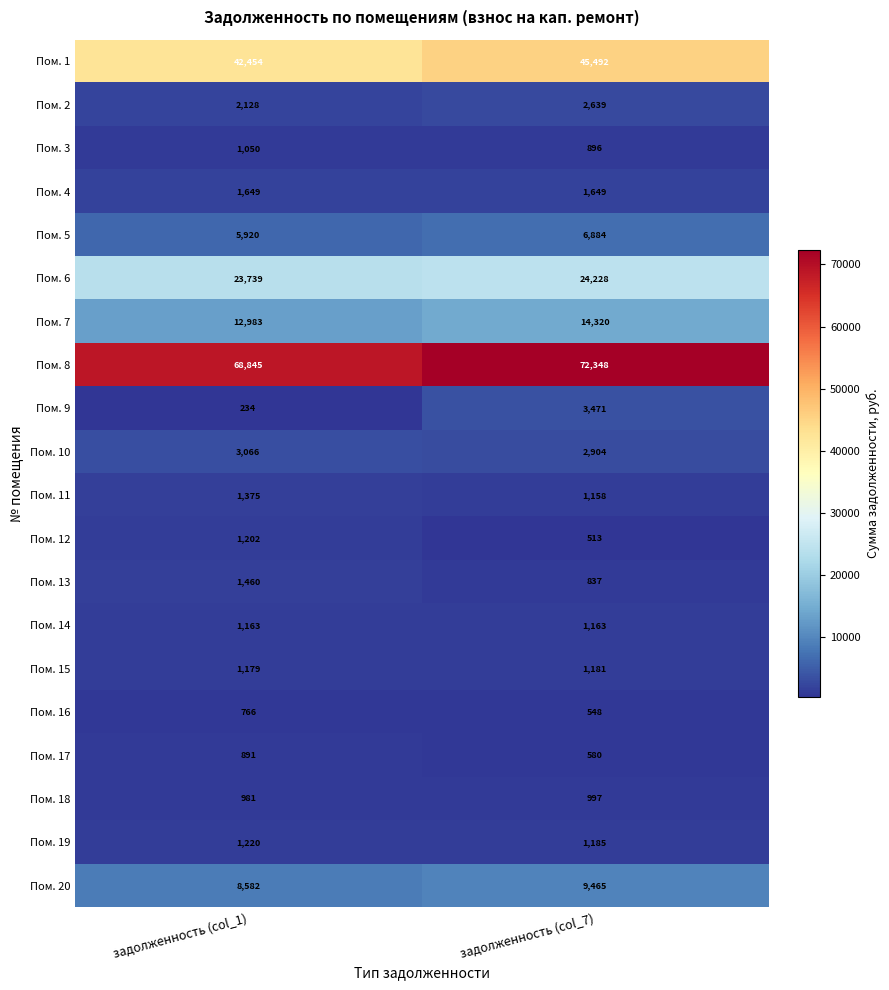

The Пом. 10 series shows 3994 at задолженность (col_7). True or false?

False